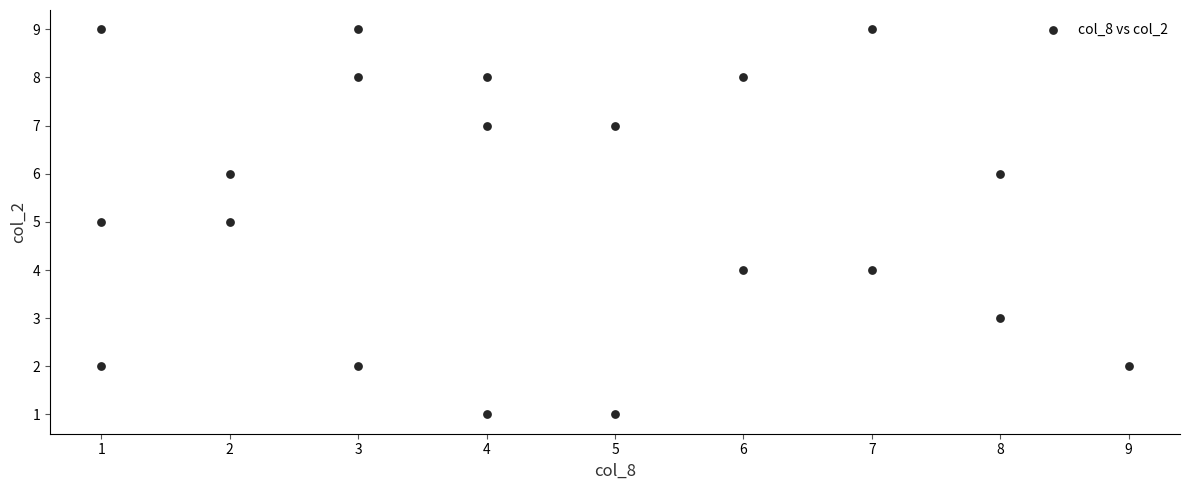

What is the range of X values (max minus min)?

8